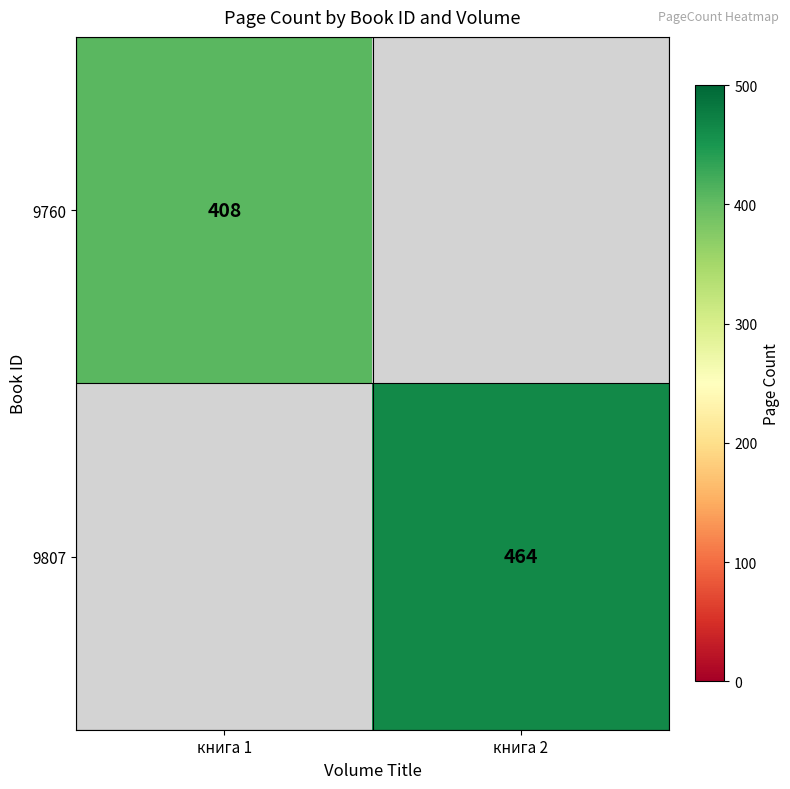

Is the value of 9807 at книга 2 greater than the value of 9760 at книга 1?

Yes